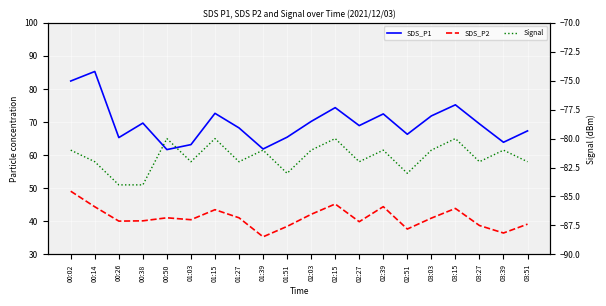

True or false: Signal and SDS_P2 intersect in this chart.

False